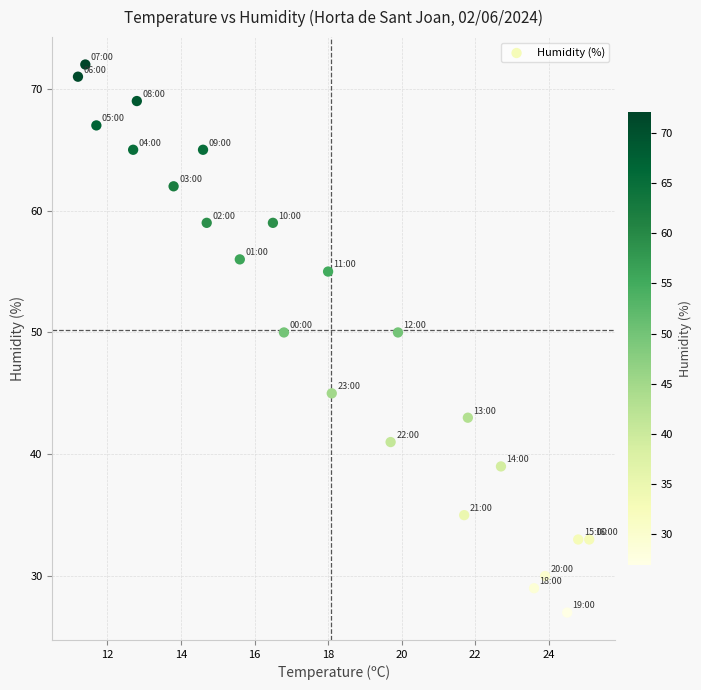

What is the range of Y values (max minus min)?

45